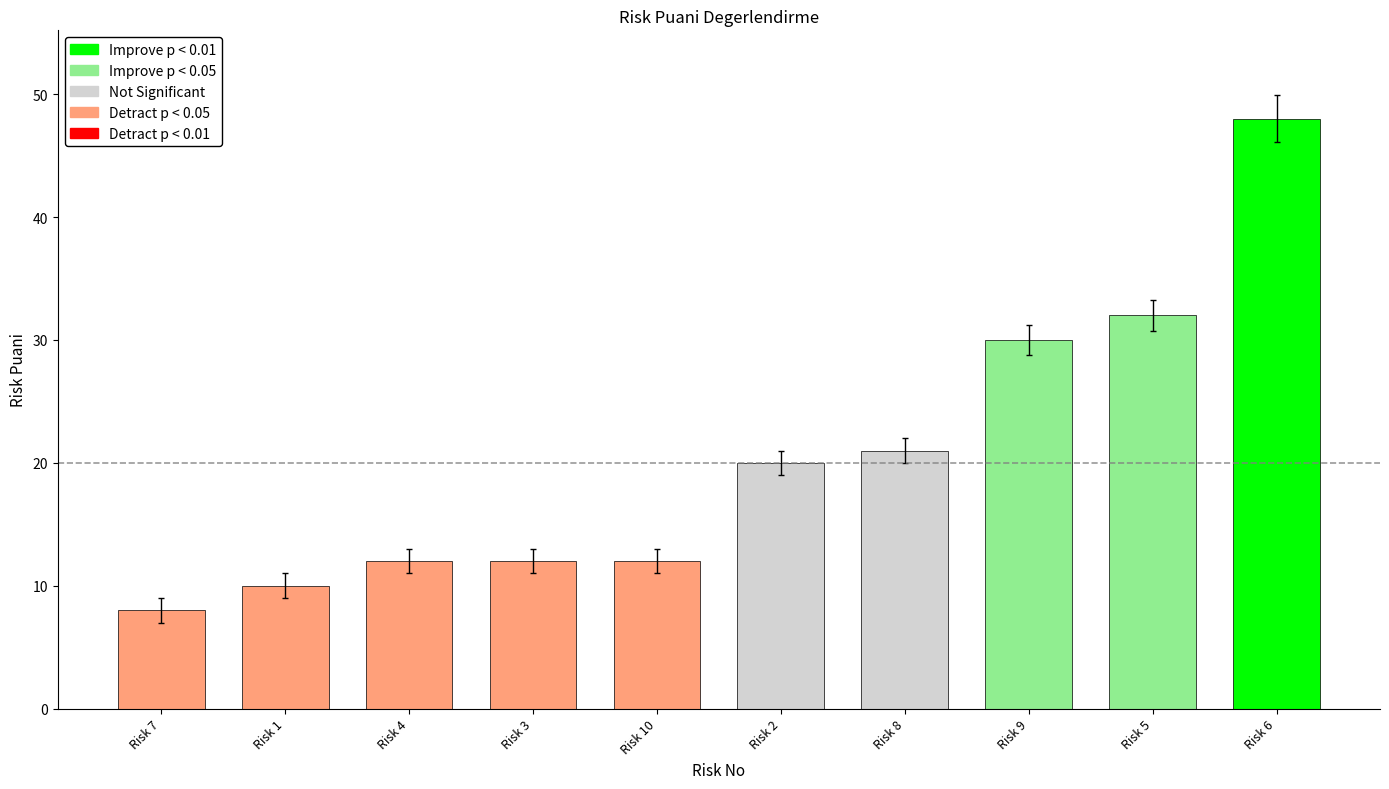

The value at Risk 6 is 48. True or false?

True